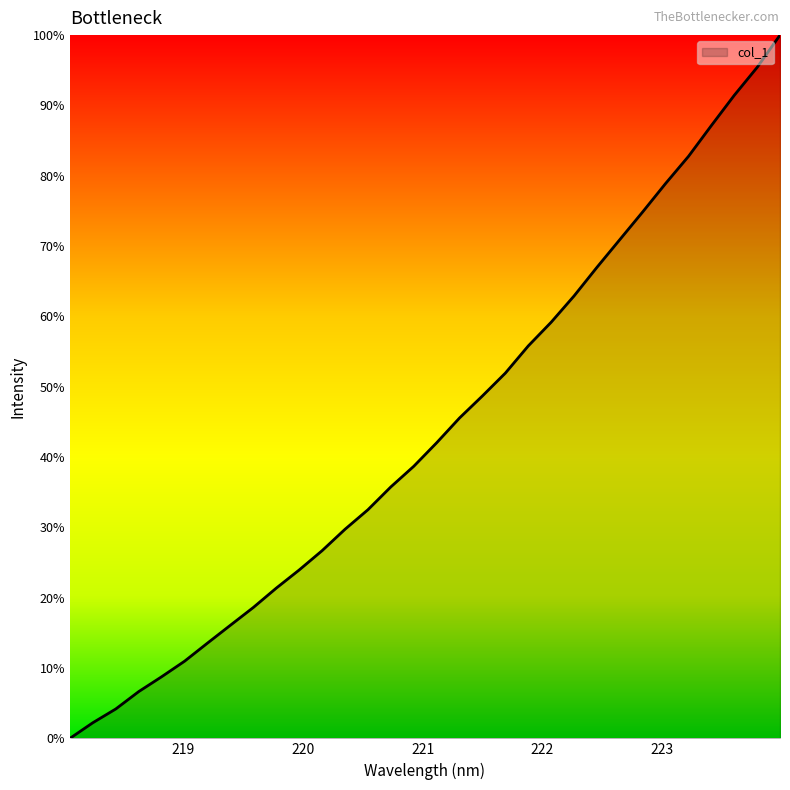

Is this an area chart (filled region under the line)?

Yes